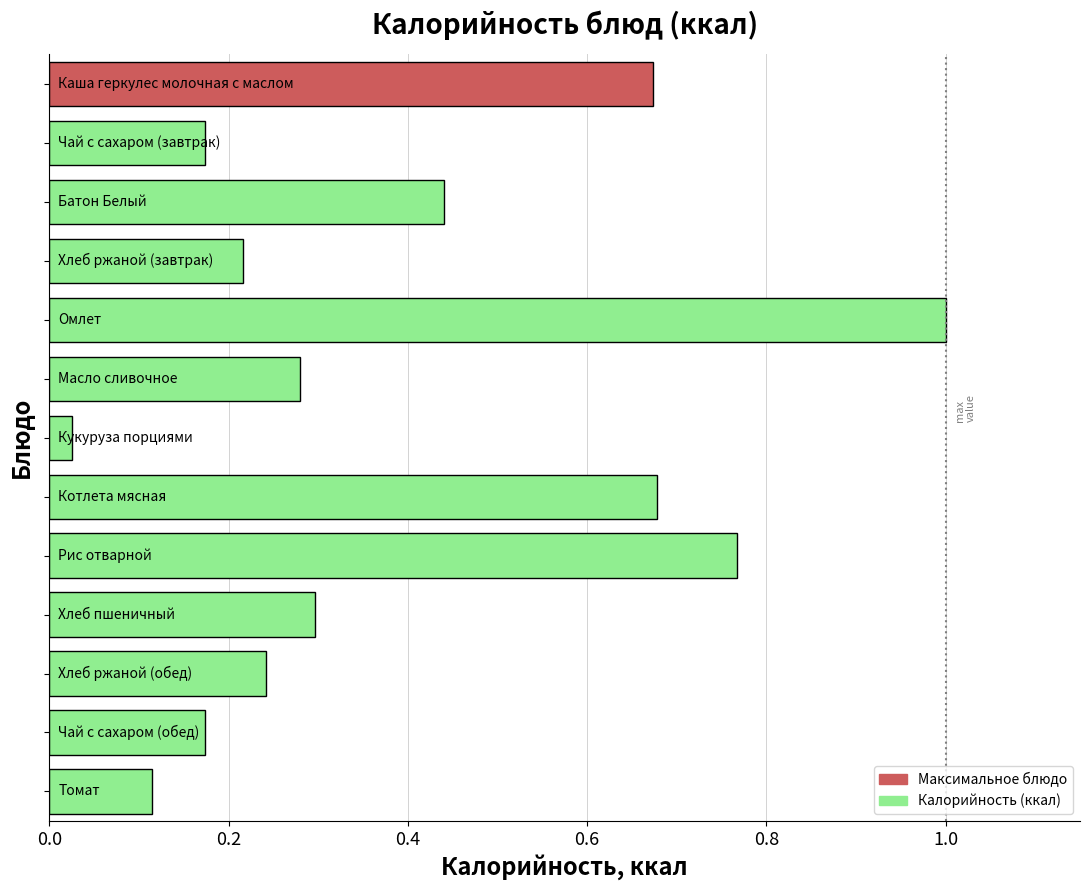

What is the difference between the maximum and minimum values?

1.0